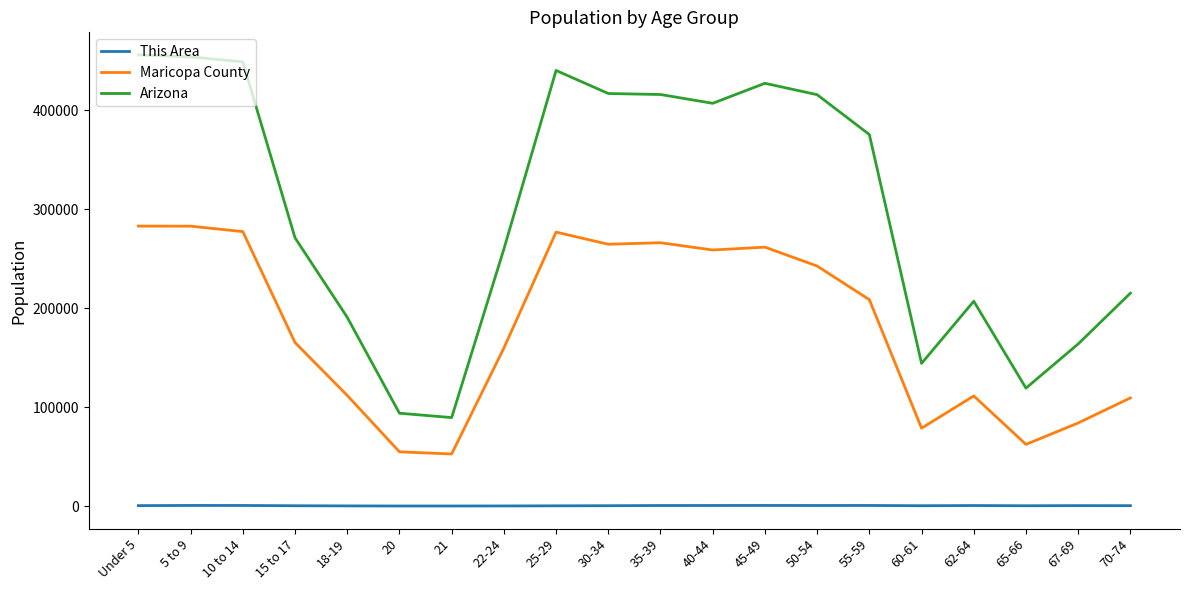

Which series has the largest total across all categories?

Arizona